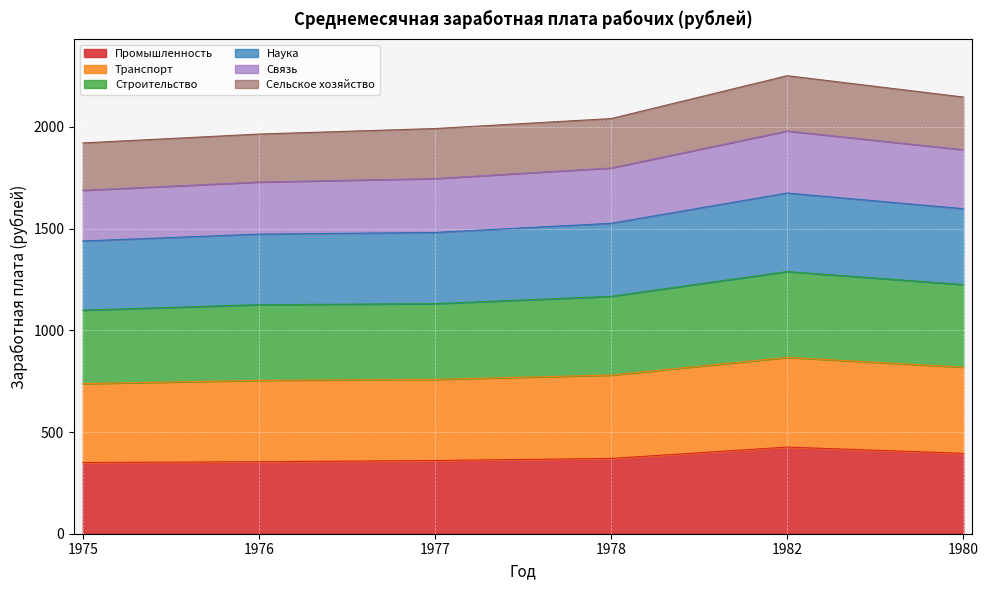

Is it true that Промышленность equals 214.8 at 1975?

False